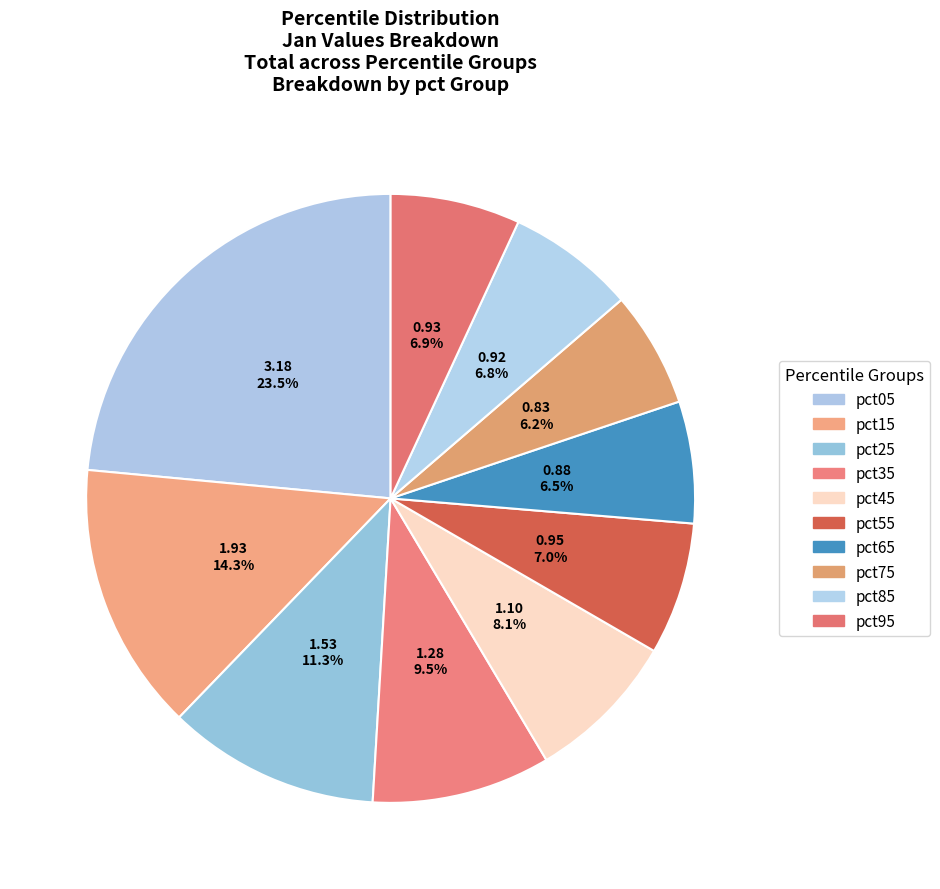

The pct15 slice represents 2% of the pie. True or false?

False